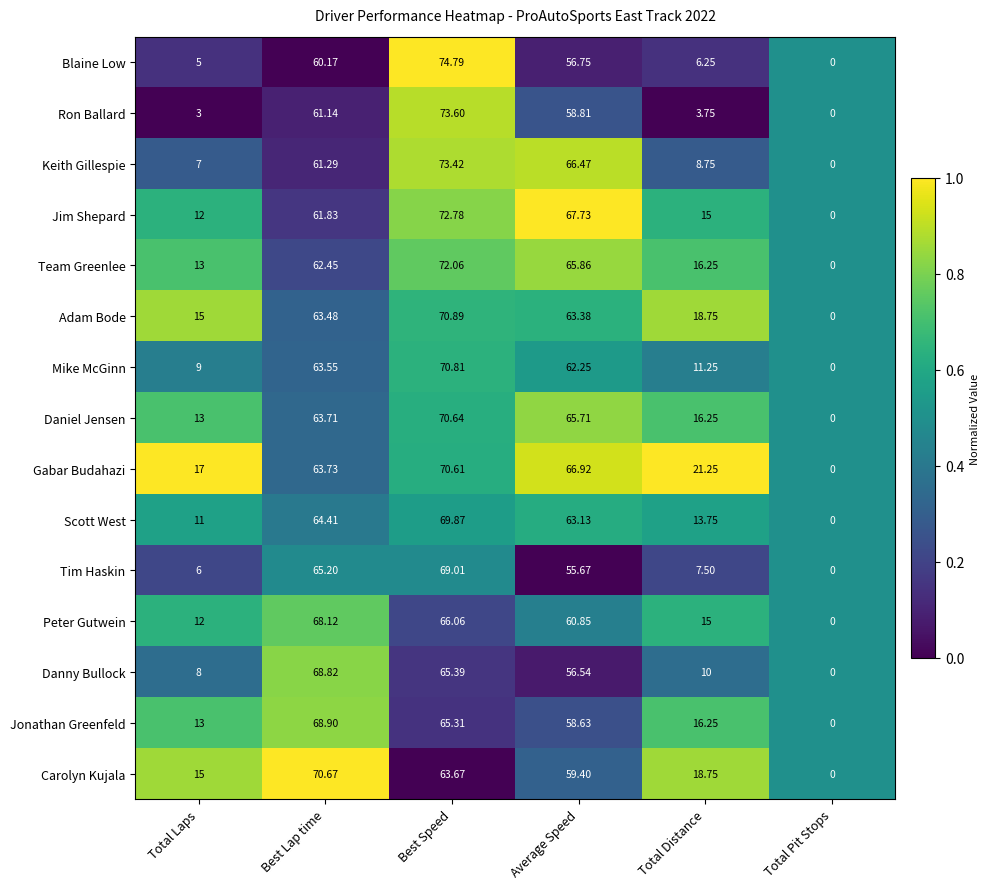

At which label does Mike McGinn reach its peak?

Best Speed